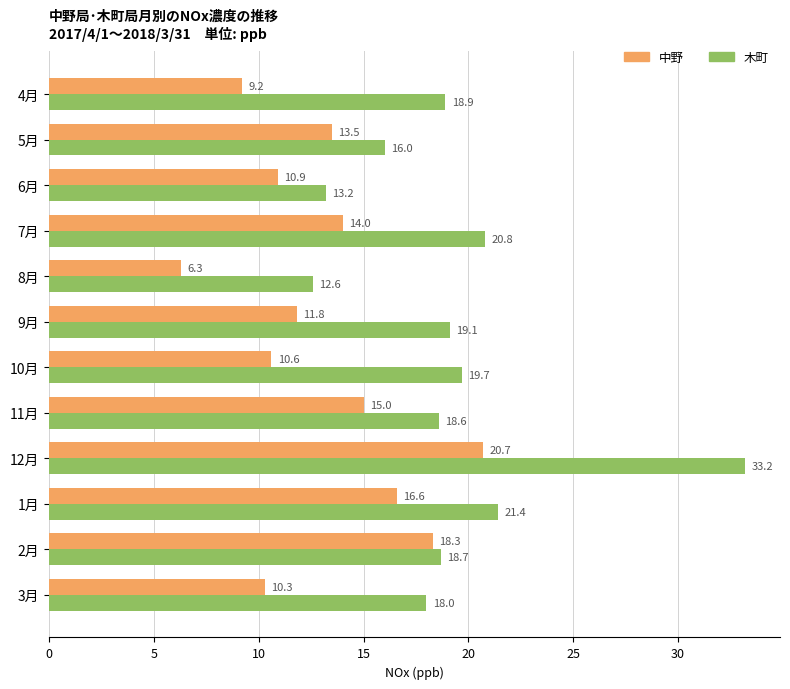

Which series has the largest total across all categories?

木町